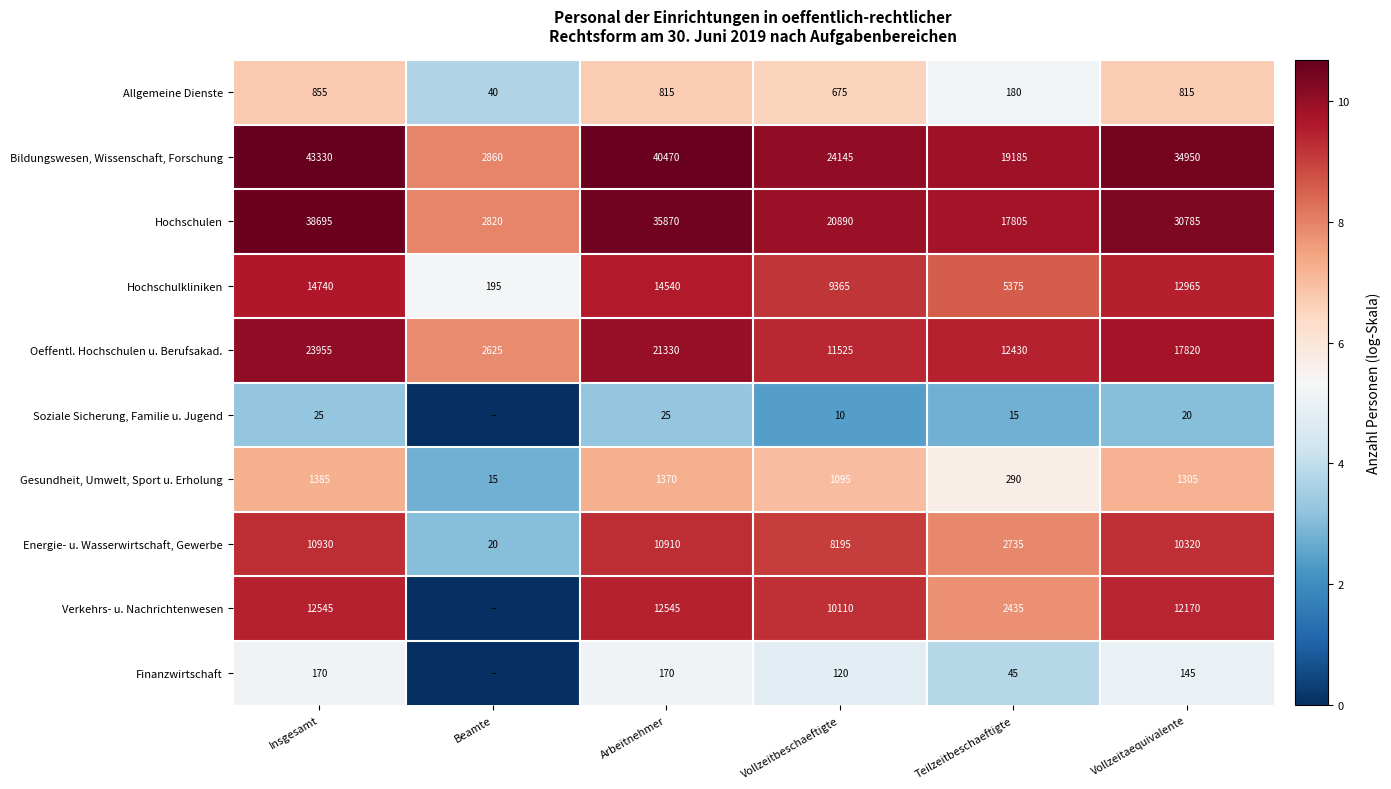

At which label is Oeffentl. Hochschulen u. Berufsakad. closest to 13290?

Teilzeitbeschaeftigte